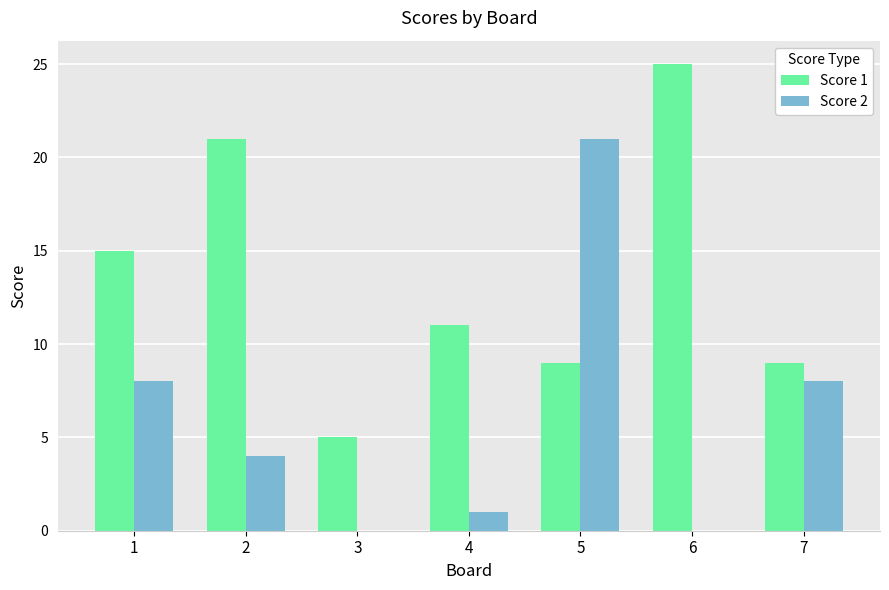

The Score 1 series shows 21 at 2. True or false?

True